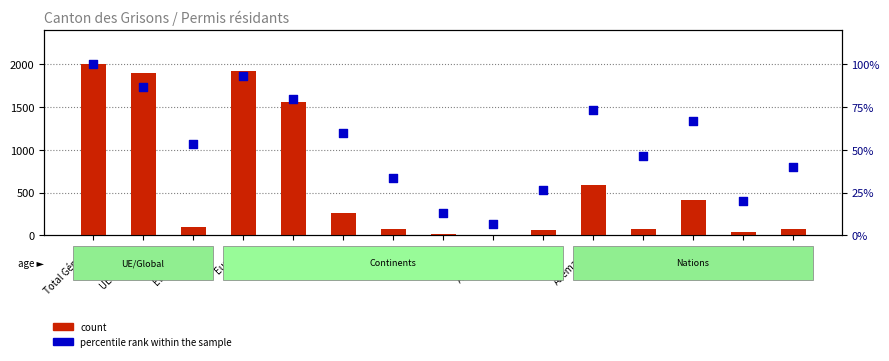

What are all the series names shown in the legend?

count, percentile rank within the sample